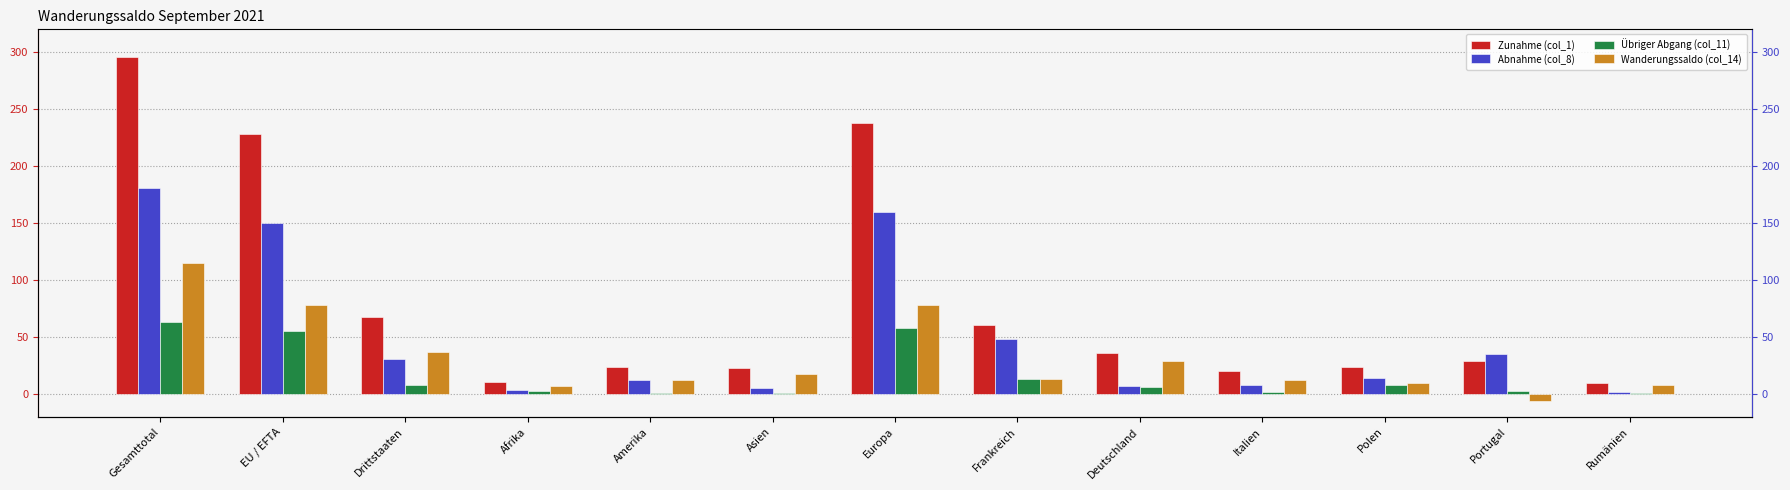

What is the greatest value displayed?

296